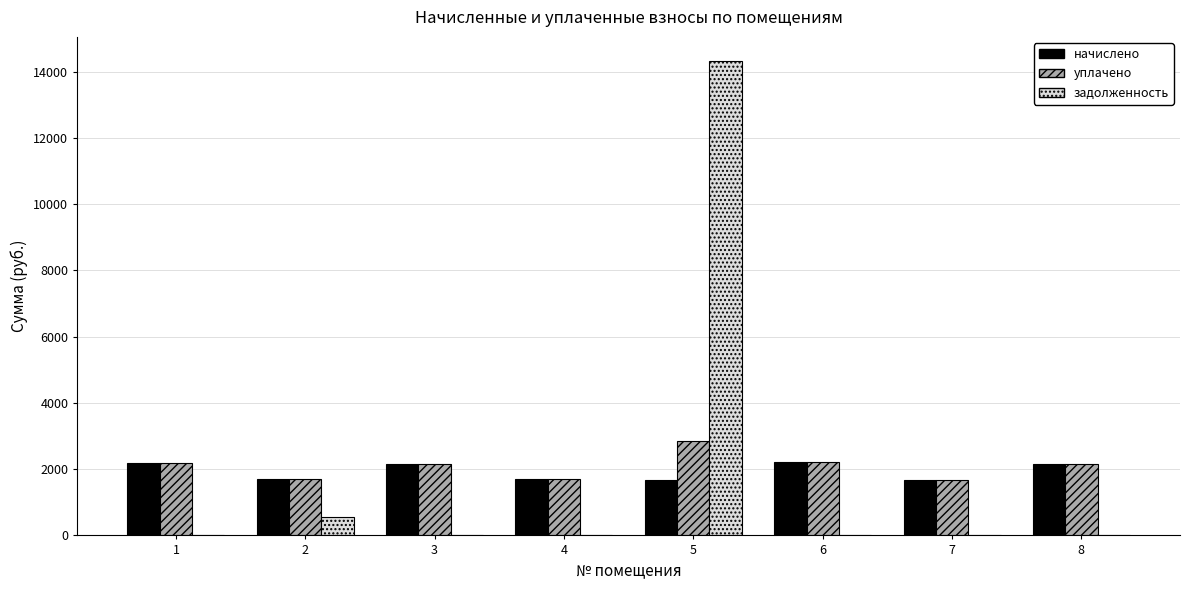

At which category is the sum across all series the highest?

5